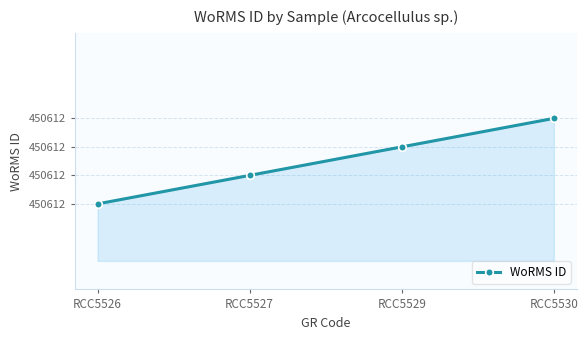

List the labels in order of value, smallest first.

RCC5526, RCC5527, RCC5529, RCC5530